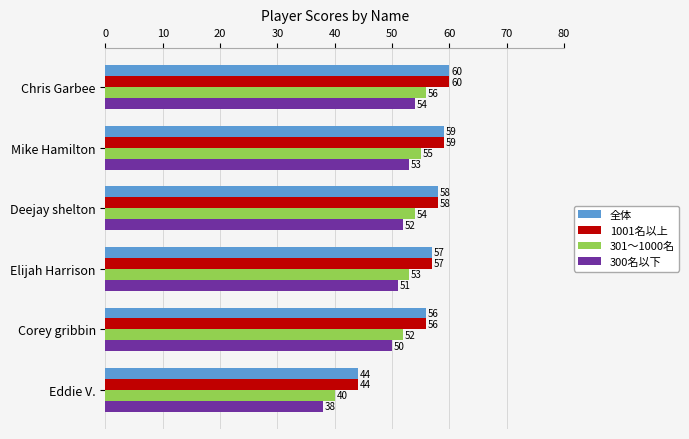

What is the difference between the highest and lowest values at Eddie V.?

6